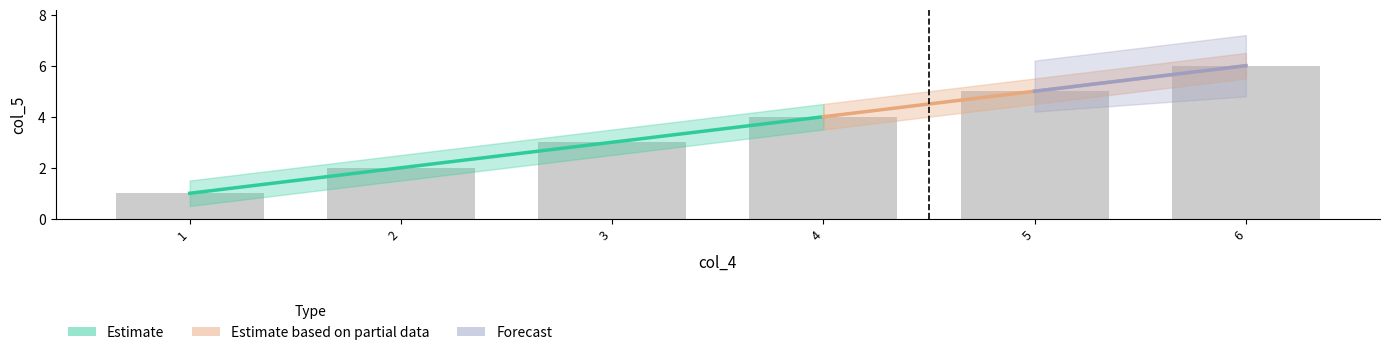

Count the number of categories in the chart.

6